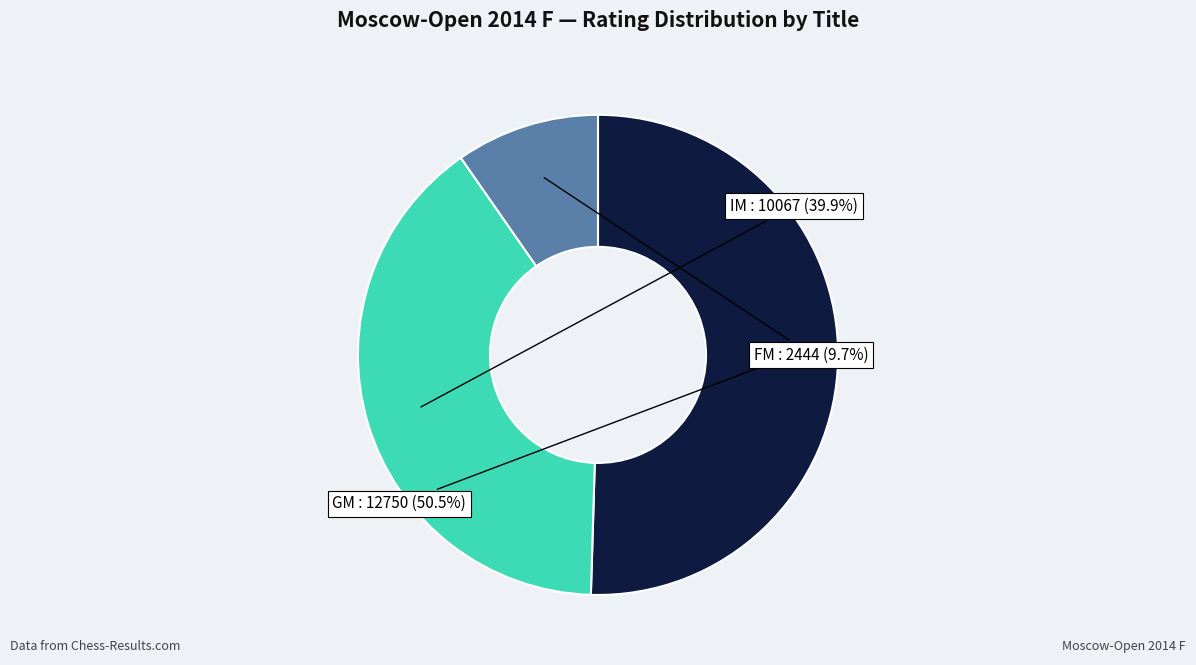

Does any single category account for the majority?

Yes